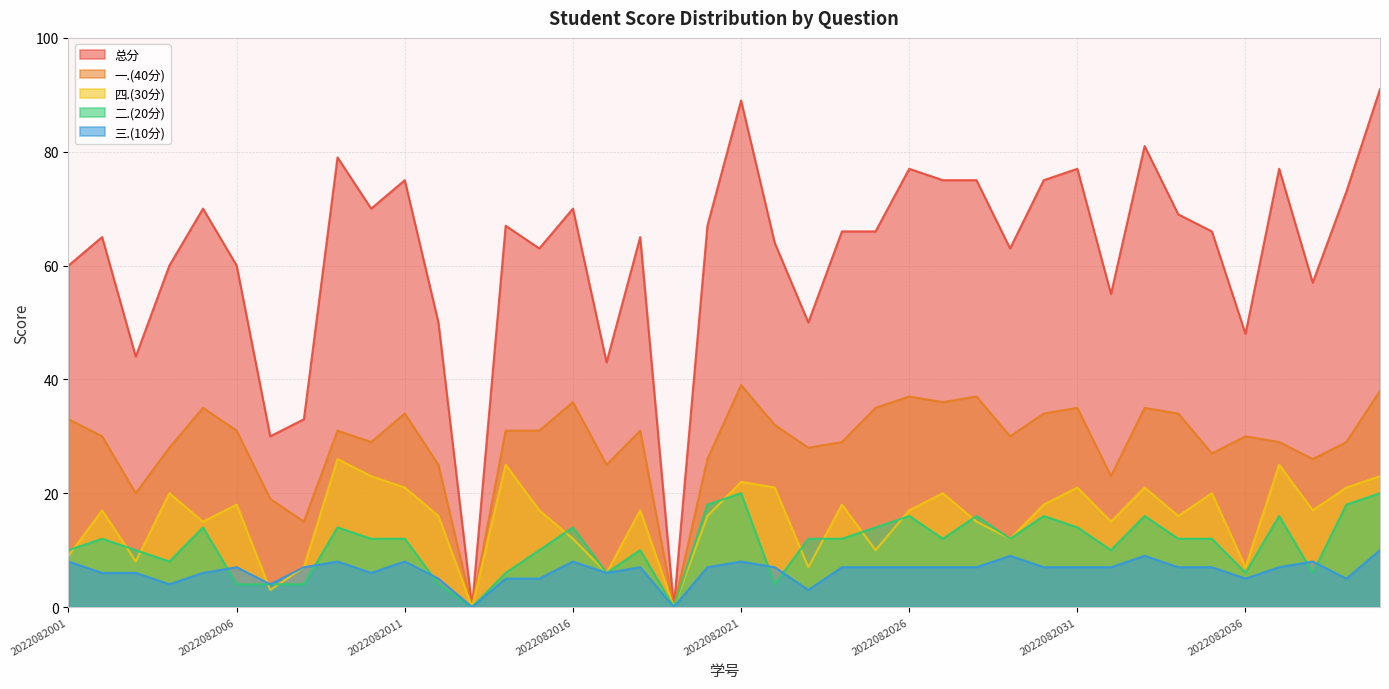

At which label is 四.(30分) closest to 13?

2022082016